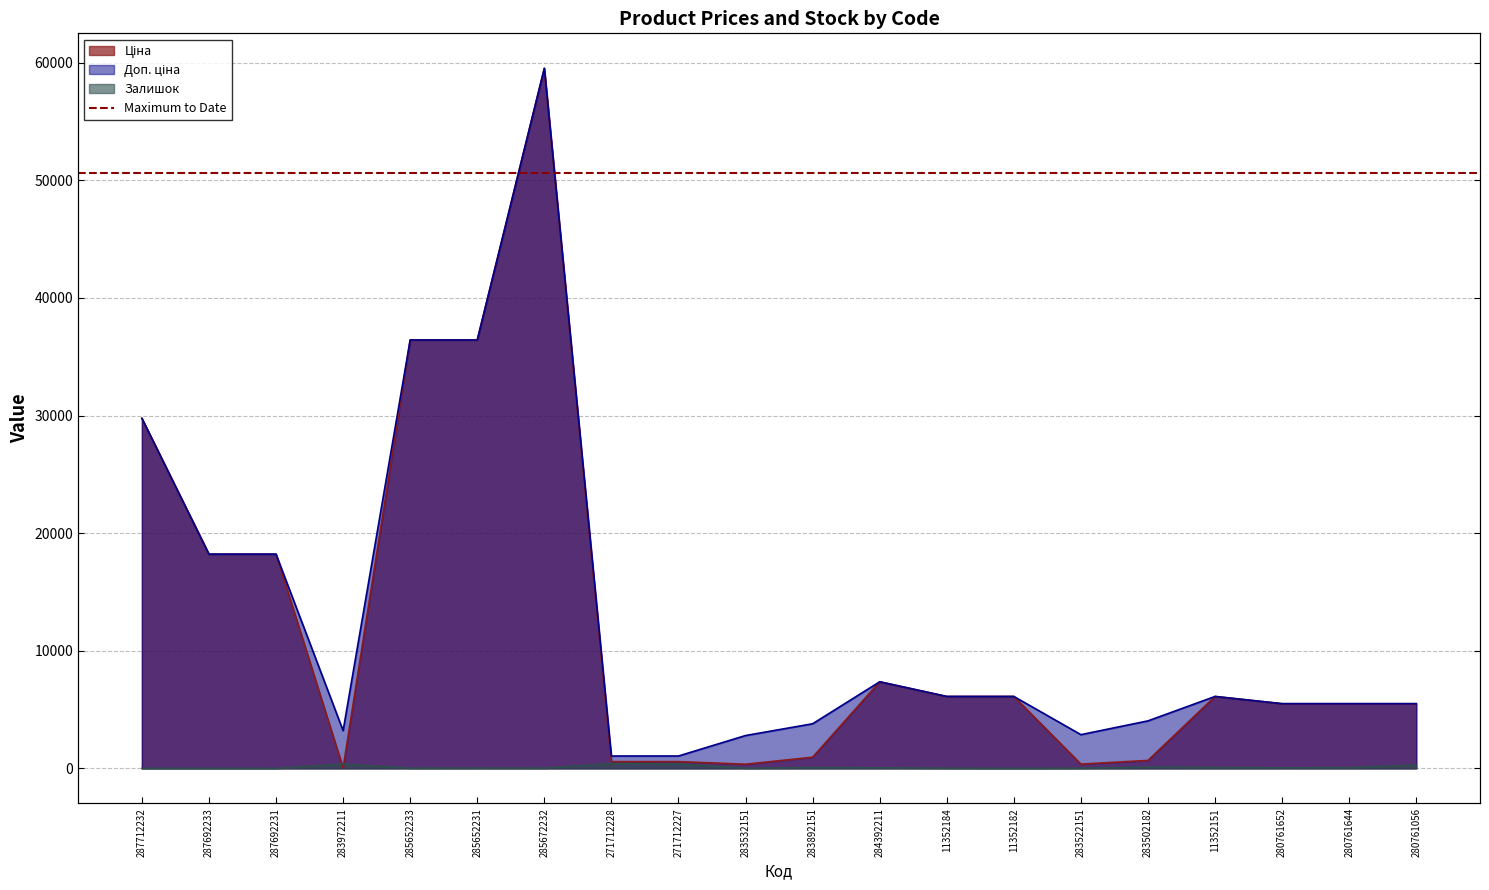

The value of Доп. ціна at 280761652 is 7409.0. True or false?

False